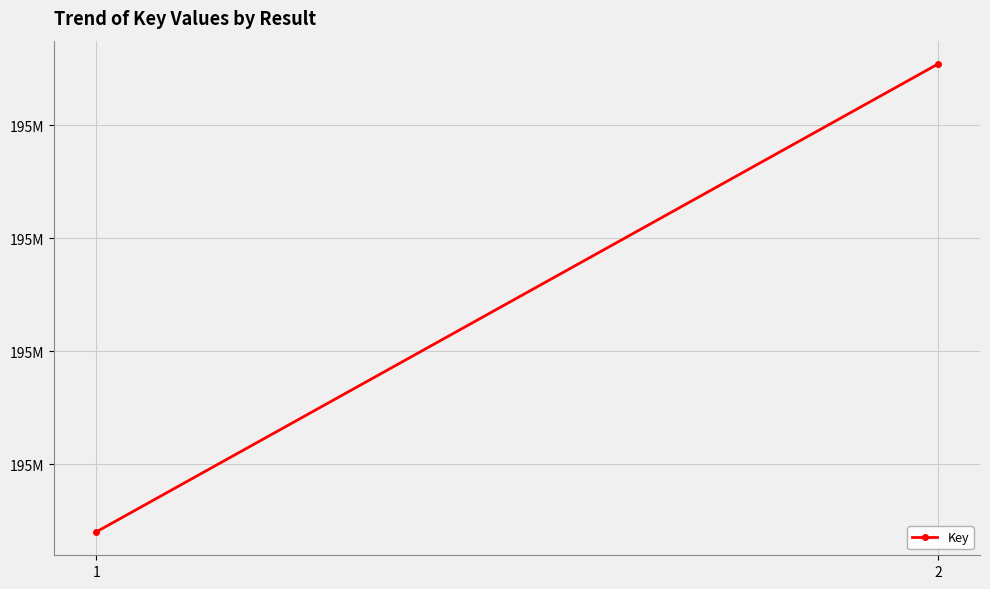

Reading left to right, extract all data points from this chart.

195040054	195454249